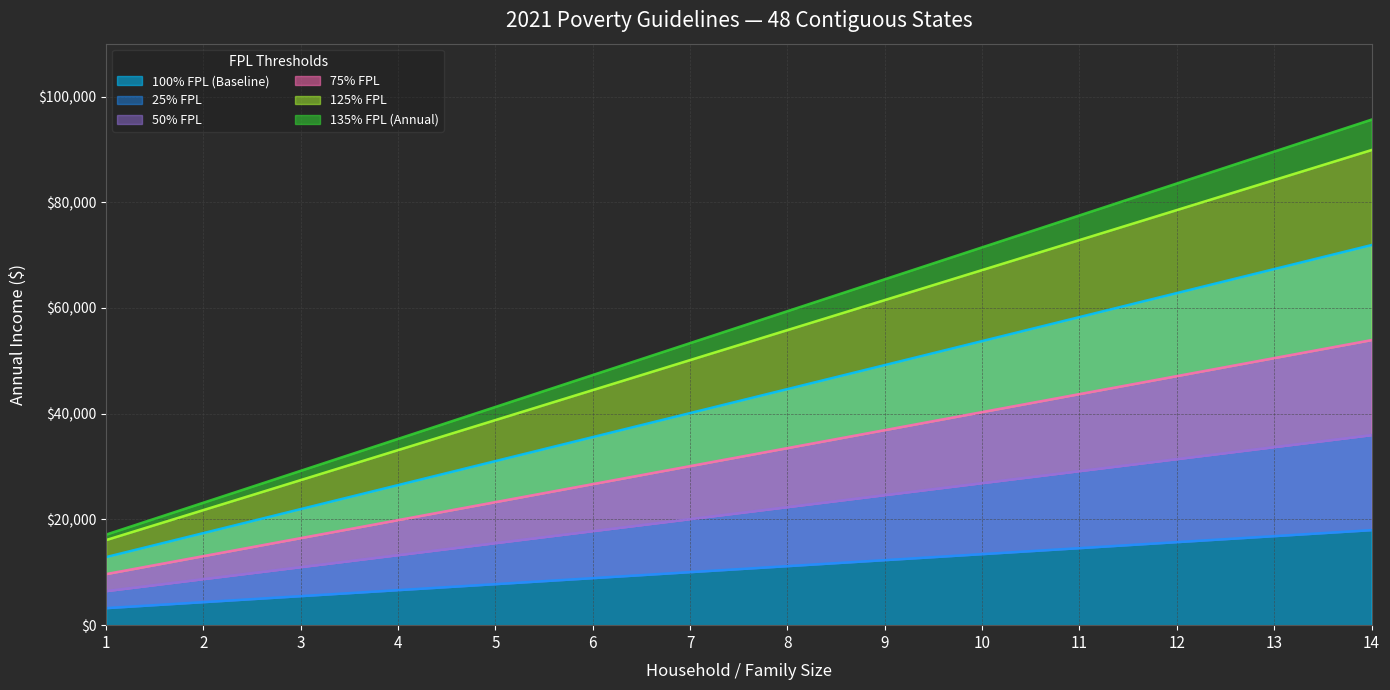

How many data points in 50% FPL are above 22330?

6